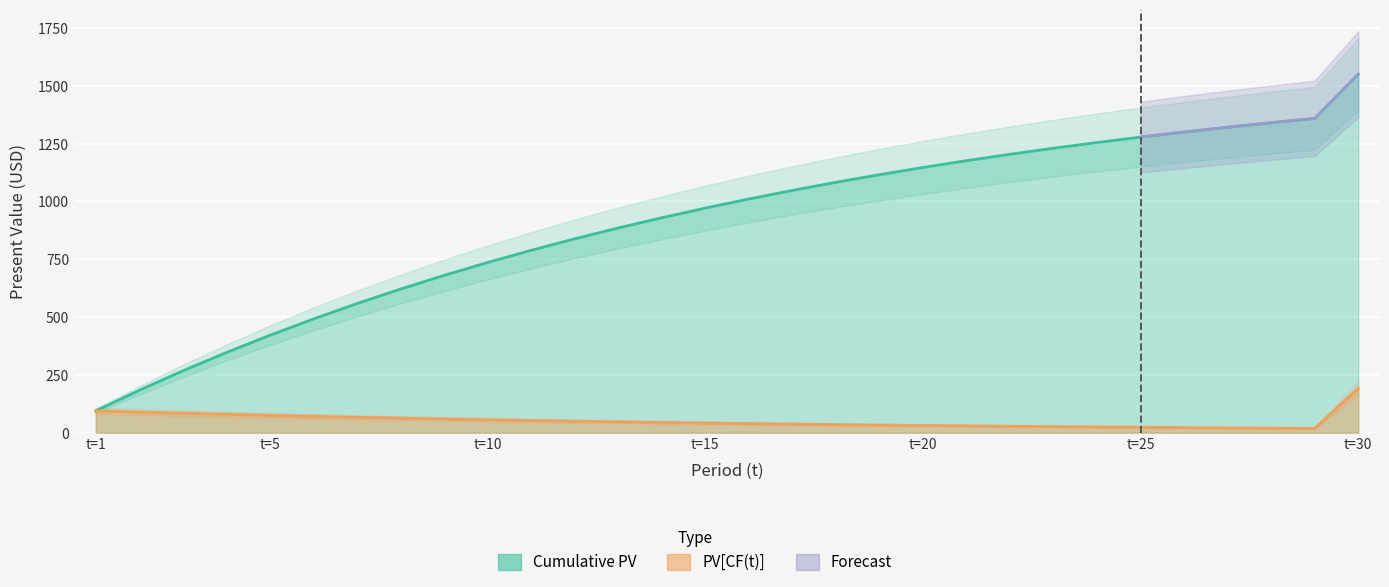

Reading left to right, extract all data points from this chart.

PV[CF(t)]: 94.3	89.0	84.0	79.2	74.7	70.5	66.5	62.7	59.2	55.8	52.7	49.7	46.9	44.2	41.7	39.4	37.1	35.0	33.1	31.2	29.4	27.8	26.2	24.7	23.3	22.0	20.7	19.6	18.5	191.5
Cumulative PV: 94.3	183.3	267.3	346.5	421.2	491.7	558.2	621.0	680.2	736.0	788.7	838.4	885.3	929.5	971.2	1010.6	1047.7	1082.8	1115.8	1147.0	1176.4	1204.2	1230.3	1255.0	1278.3	1300.3	1321.1	1340.6	1359.1	1550.6